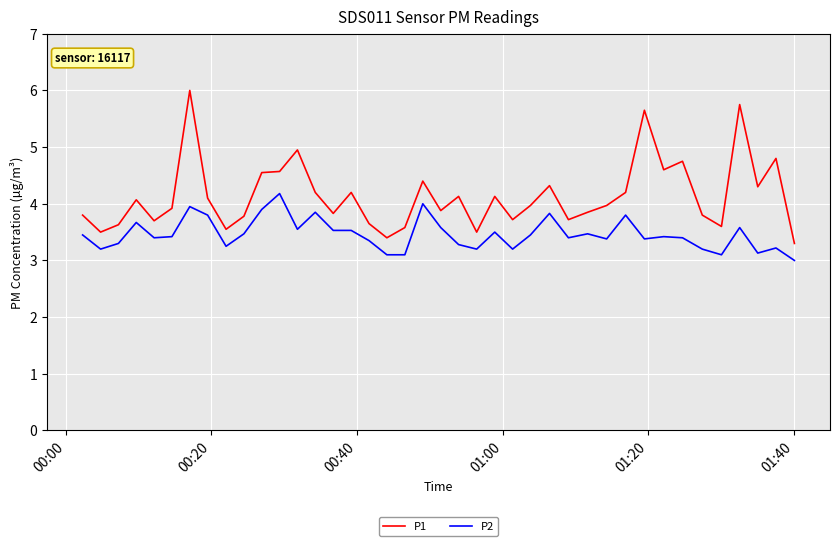

What is the minimum value shown in the chart?

3.0